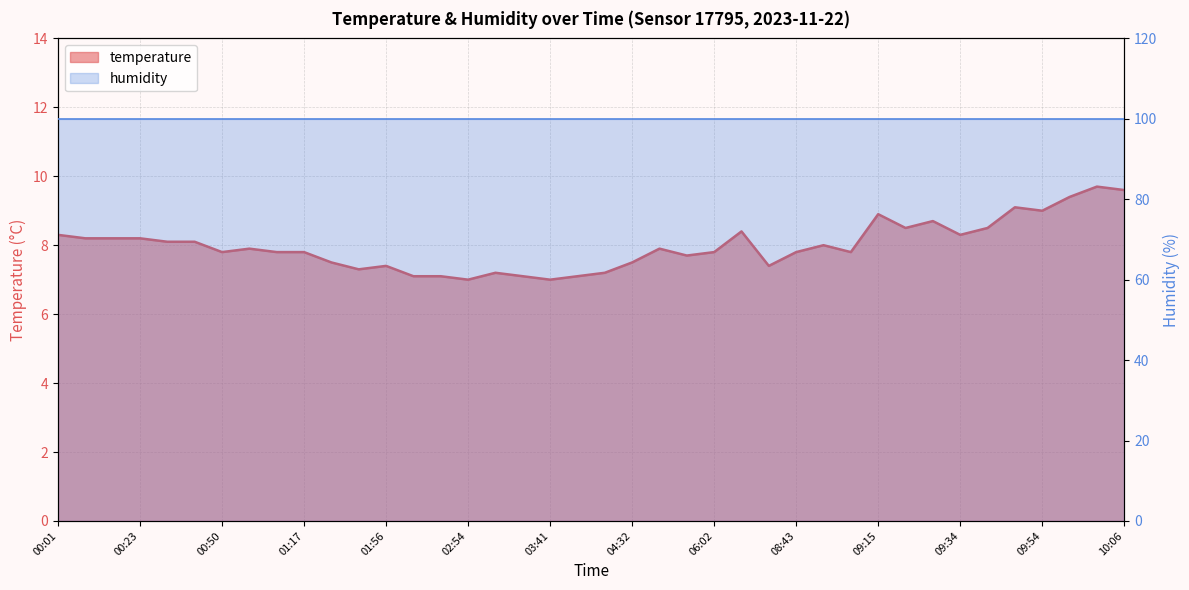

Approximately how many times larger is the value at 04:22 compared to 09:22?

0.8